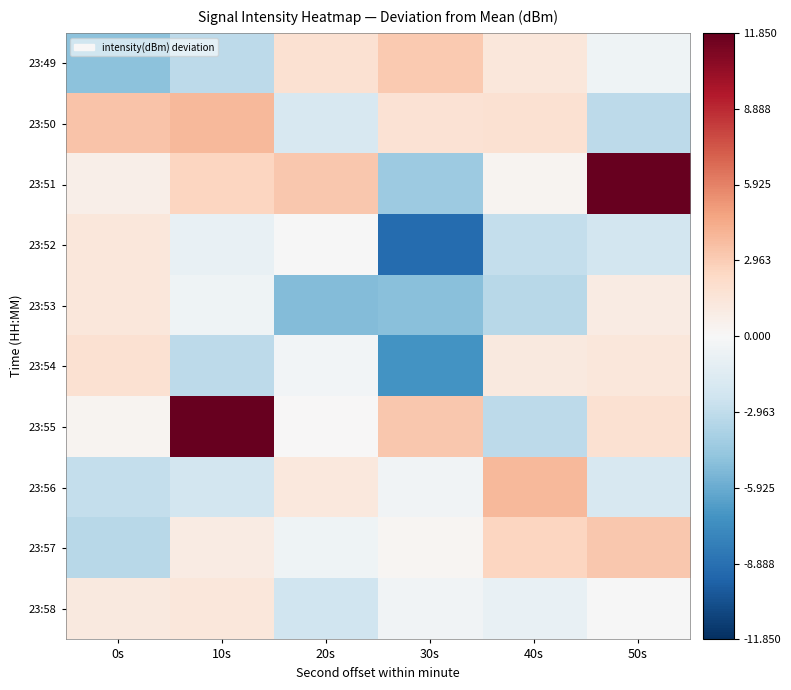

List the series in order of their peak value, lowest first.

23:58, 23:53, 23:52, 23:54, 23:49, 23:57, 23:50, 23:56, 23:51, 23:55